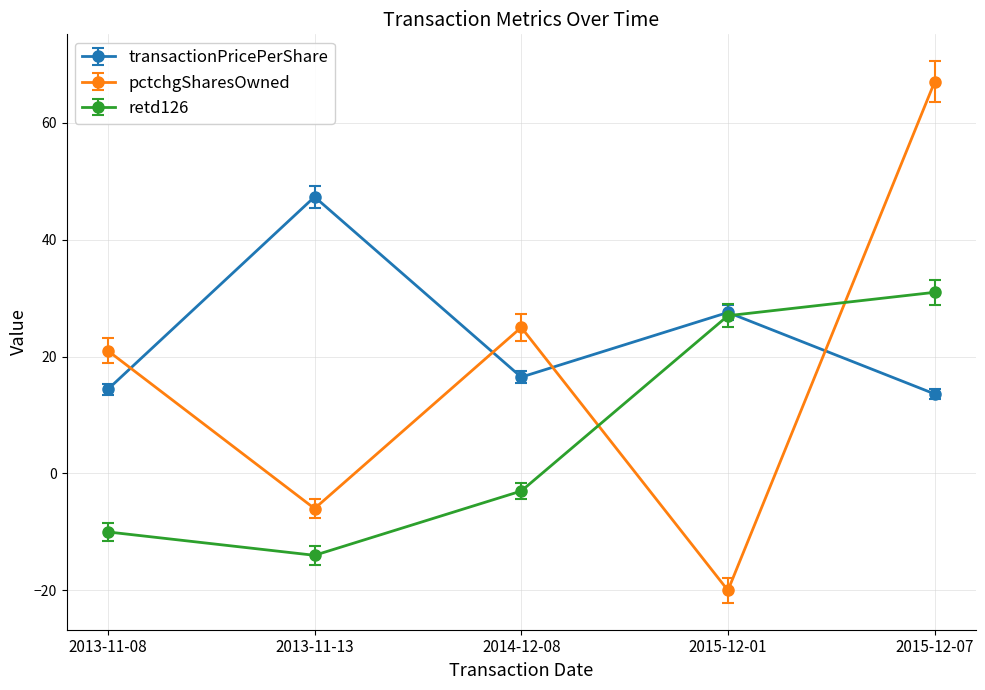

What is the greatest value displayed?

67.0